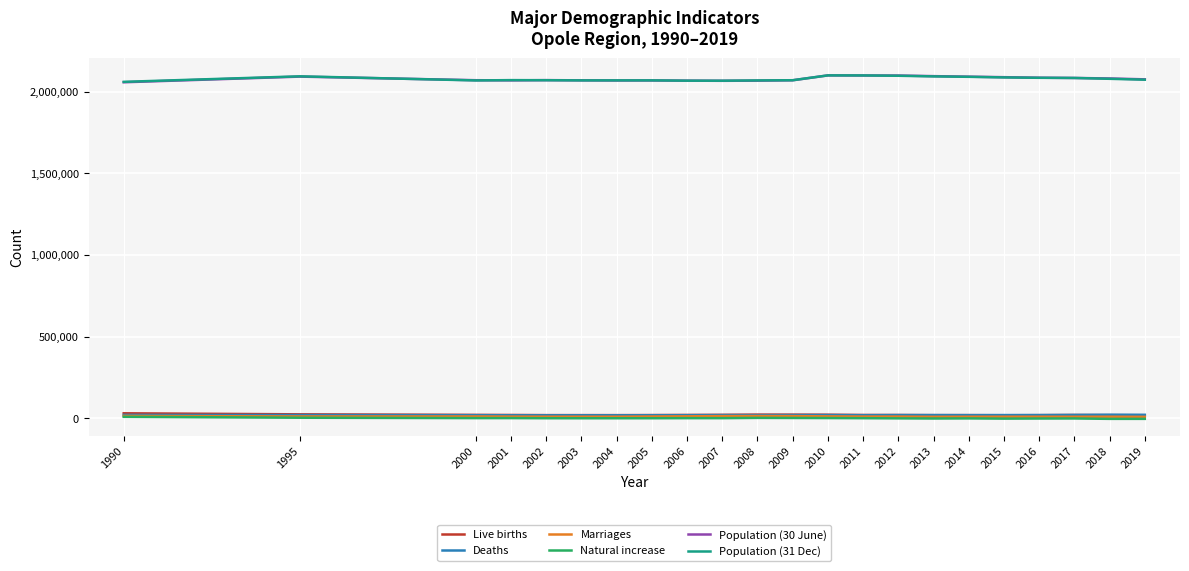

True or false: Natural increase and Population (31 Dec) cross at least once.

False